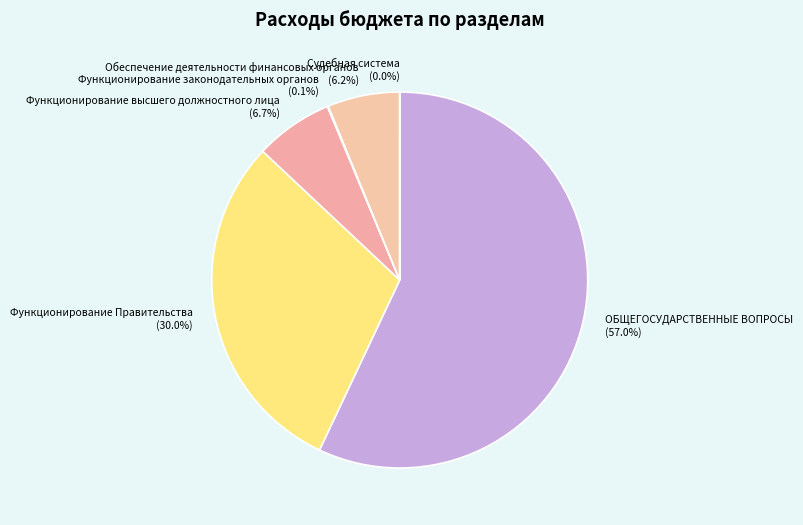

Approximately how many times larger is the value at Функционирование Правительства compared to Обеспечение деятельности финансовых органов?

4.8